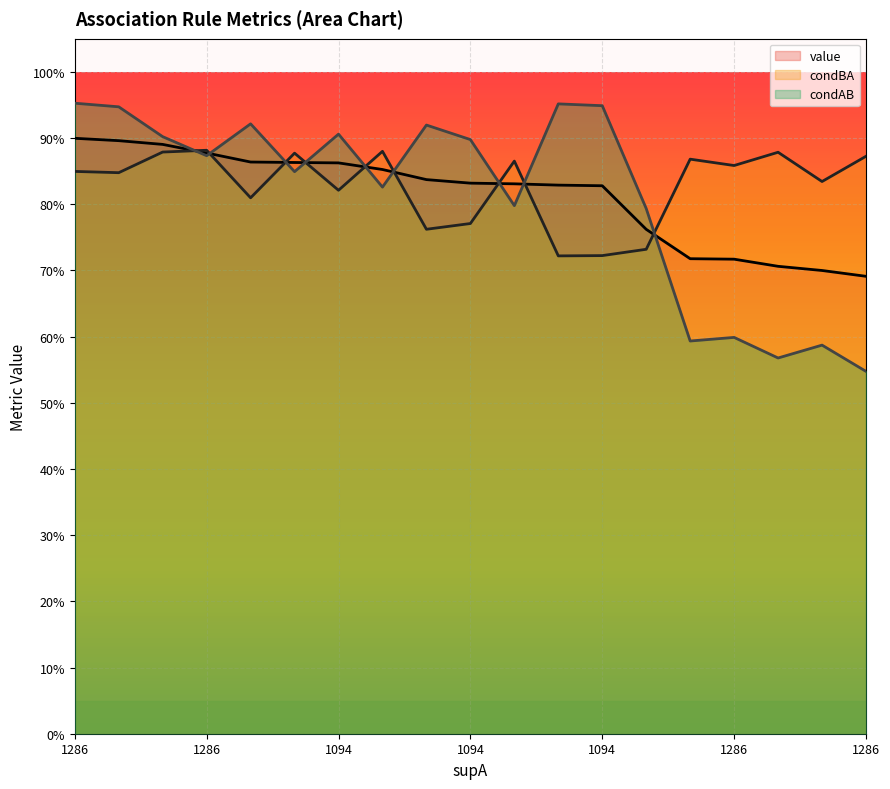

Which series ends up on top after the final intersection of condAB and condBA?

condBA